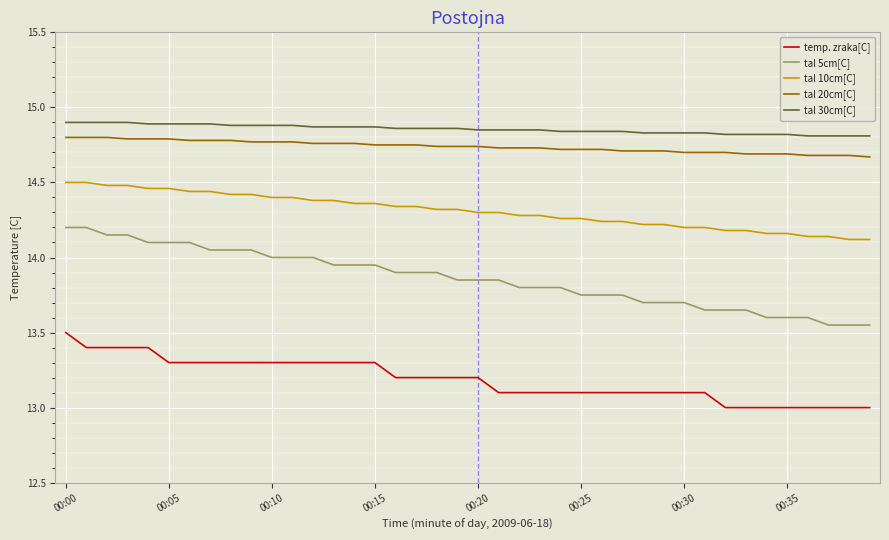

What is the minimum value shown in the chart?

13.0